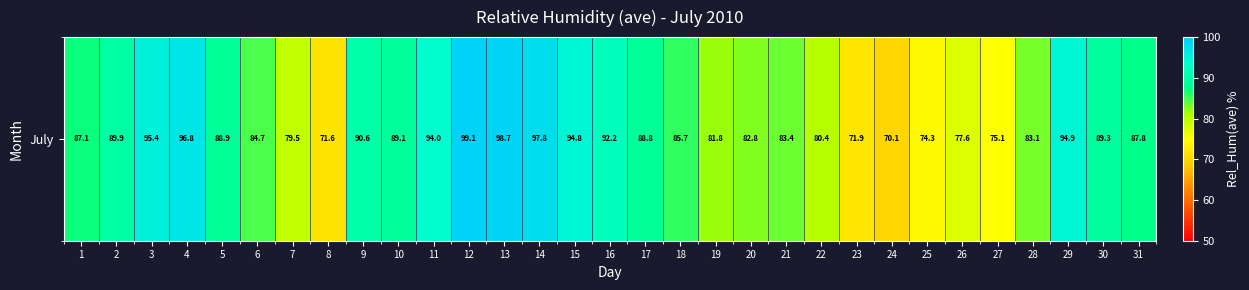

What is the approximate value at 8?

71.6